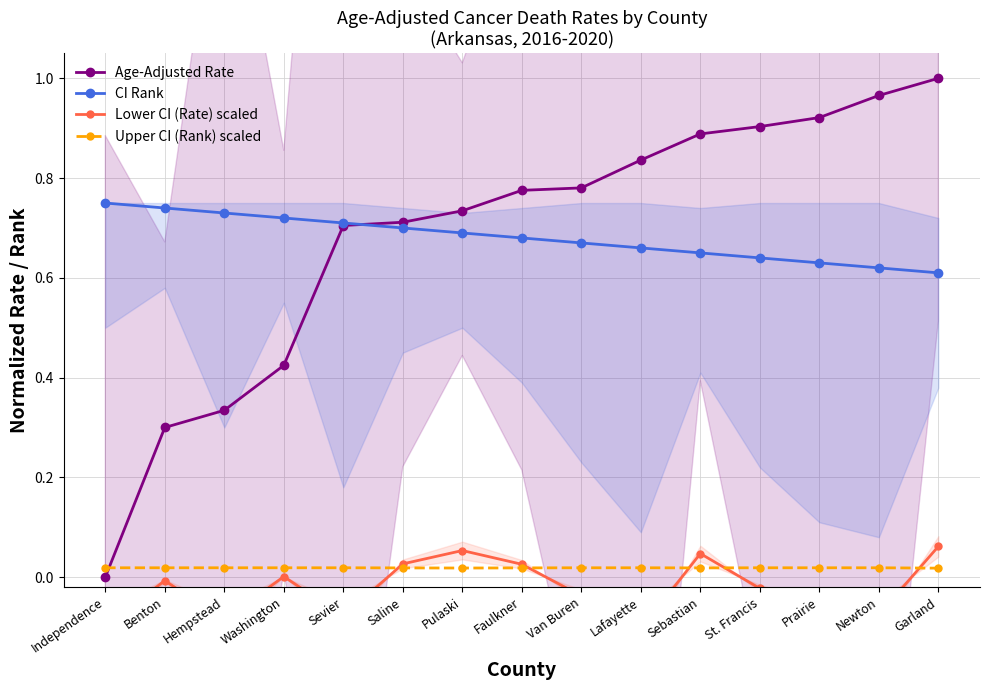

Reading left to right, list all the values displayed in this chart.

Age-Adjusted Rate: 0.0	0.3	0.3	0.4	0.7	0.7	0.7	0.8	0.8	0.8	0.9	0.9	0.9	1.0	1.0
CI Rank: 0.8	0.7	0.7	0.7	0.7	0.7	0.7	0.7	0.7	0.7	0.7	0.6	0.6	0.6	0.6
Lower CI (Rate) scaled: -0.1	-0.0	-0.1	0.0	-0.1	0.0	0.1	0.0	-0.0	-0.1	0.0	-0.0	-0.1	-0.1	0.1
Upper CI (Rank) scaled: 0.0	0.0	0.0	0.0	0.0	0.0	0.0	0.0	0.0	0.0	0.0	0.0	0.0	0.0	0.0